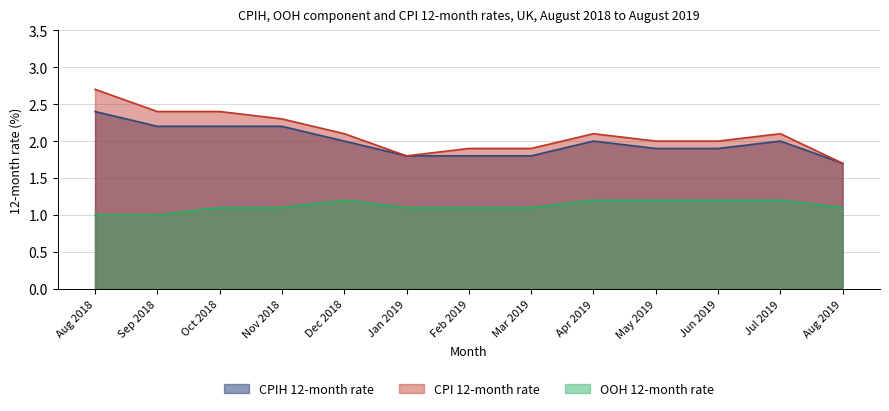

What is the spread (max minus min) of values at Jun 2019?

0.8